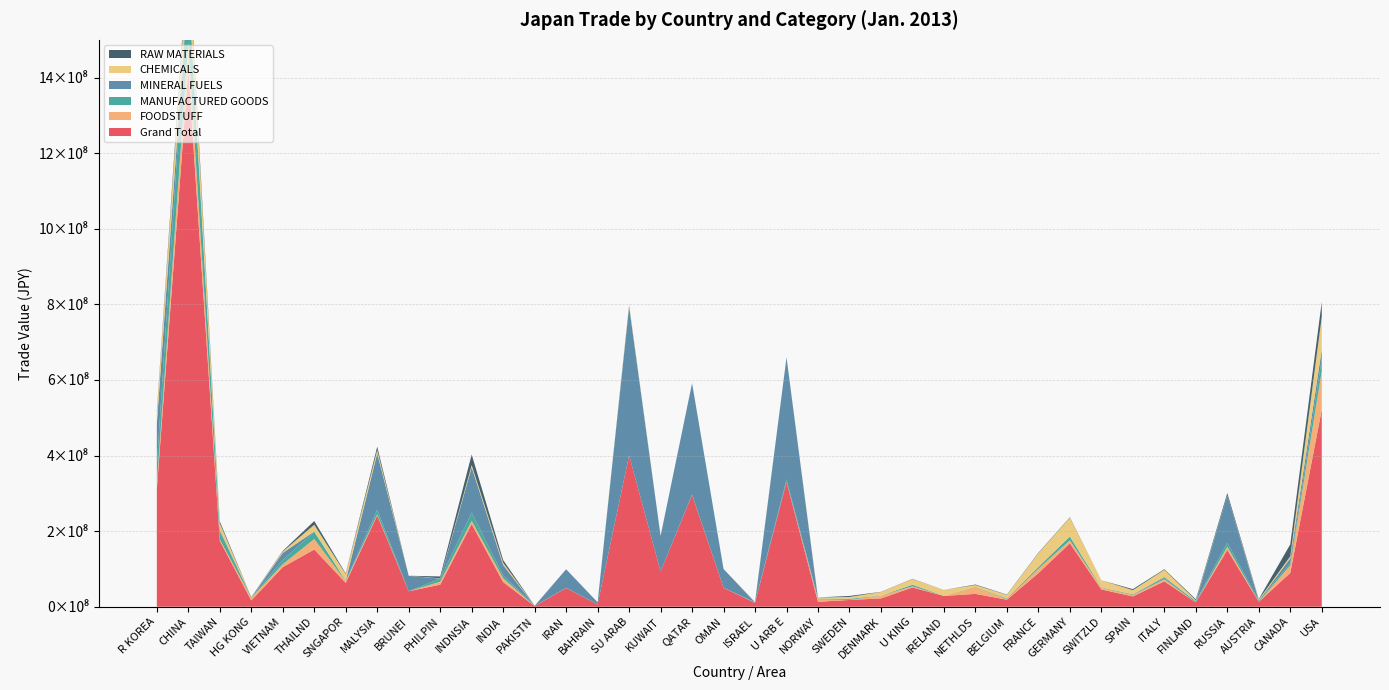

Reading left to right, extract all data points from this chart.

Grand Total: 311532922	1422094832	174441304	16542380	104782969	151344866	63054899	241703109	40960732	58337990	218818986	65247258	1586145	49526365	5912185	400255585	93598501	295890834	49909098	10215848	329987709	12998606	17834719	21944712	50986557	28444956	33989735	18494130	88777720	167809843	45664697	27258778	67102561	11215364	150344169	12856699	89373971	521421845
FOODSTUFF: 13693930	71888228	3766981	7299464	7754743	27881849	4388143	2672081	0	7857822	8301718	10045115	58159	243492	58870	12691	0	0	310926	450215	91729	6833074	191142	7065871	2822914	477171	17778483	1676977	11863616	7977214	4255249	3574915	5590073	158834	8568967	584338	19919974	102403337
MANUFACTURED GOODS: 50689648	154586284	21064915	1206884	11083630	18959730	912882	12328328	0	8176322	21740177	7307849	643215	217812	152357	109611	0	954994	0	1044273	6467777	1809393	2820978	340476	4258280	98811	770834	1822411	4377282	9783472	1064267	1711899	3667979	3273885	10434570	2949113	5675483	32099104
MINERAL FUELS: 108919646	4125106	3733921	0	18923166	949076	604424	149155360	40726196	0	120238804	27858126	0	49040228	5697098	394704935	93596348	294659319	49582145	1596	322874251	2291	15578	1007	21964	1408	25804	11720	125355	169806	22726	9506	2215741	17399	124482434	1182	13066750	24716427
CHEMICALS: 28821815	72805740	17801557	51577	3508883	17761351	17261716	8700767	234536	748679	5725727	5922813	330767	618	0	4484733	0	265587	0	1182122	34036	2540629	4956530	9473058	14906793	15314619	4711139	9278373	36475295	49761115	18909395	11156920	19073685	2415878	510557	2483544	5333025	87248226
RAW MATERIALS: 4164438	19010142	4876155	270952	1708915	9845147	1696066	8902121	0	4989183	27926746	7022468	164081	23223	0	782228	1291	0	14432	129798	343209	300201	2660588	495841	698438	81752	1403024	858711	1239937	1164757	71190	2785530	1596754	2646236	6207095	1316328	31622106	38703404